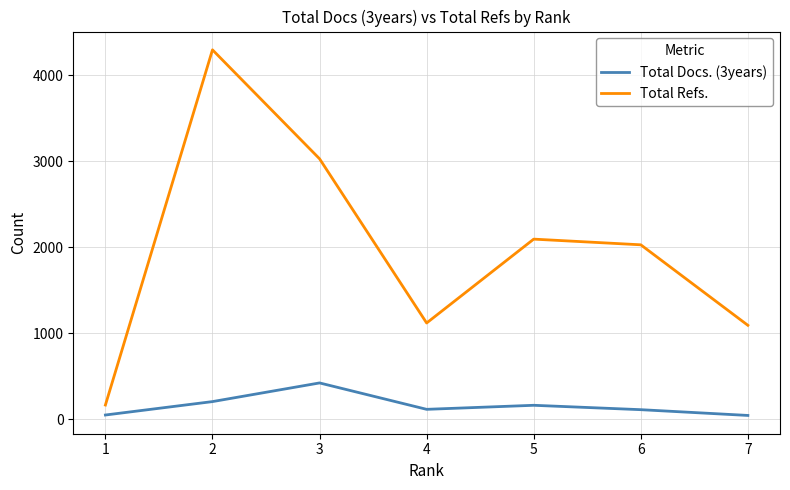

True or false: Total Docs. (3years) and Total Refs. cross at least once.

False